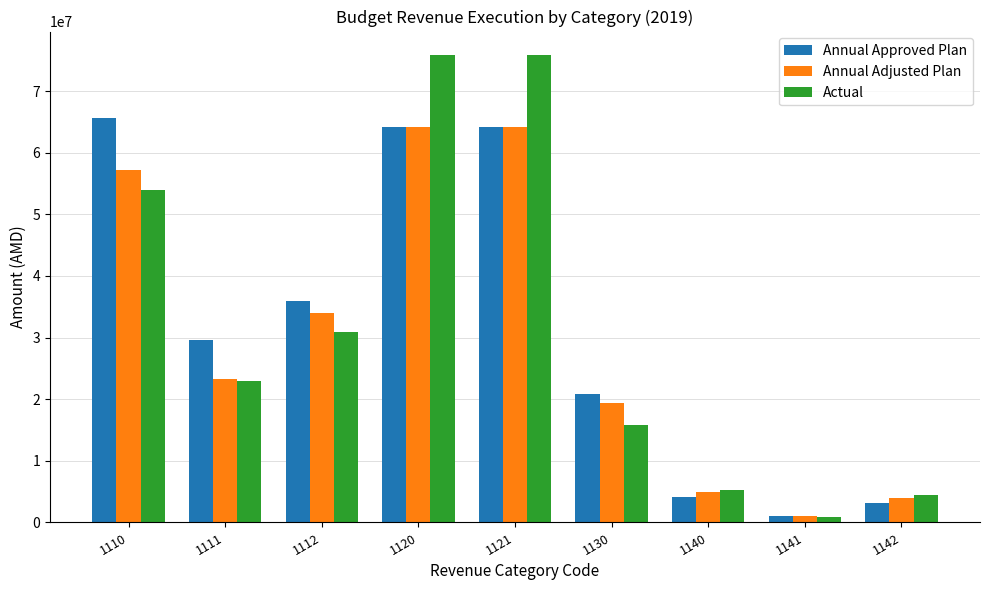

At which label is Annual Approved Plan closest to 33316500?

1112